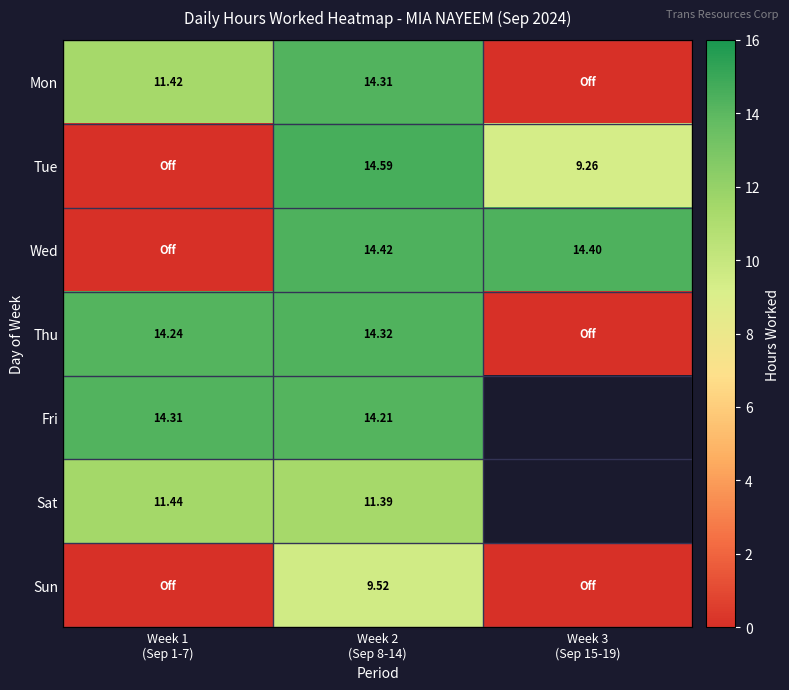

Which category has the lowest value in the Mon series?

Week 3 (Sep 15-19)